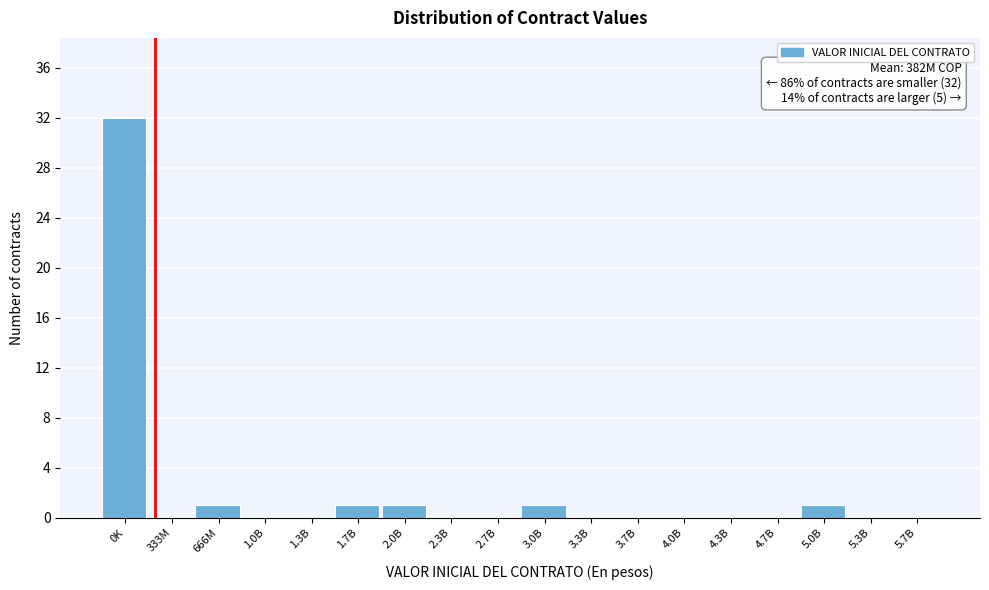

Reading left to right, what are all the values shown in this chart?

0K=32	333M=0	666M=1	1.0B=0	1.3B=0	1.7B=1	2.0B=1	2.3B=0	2.7B=0	3.0B=1	3.3B=0	3.7B=0	4.0B=0	4.3B=0	4.7B=0	5.0B=1	5.3B=0	5.7B=0